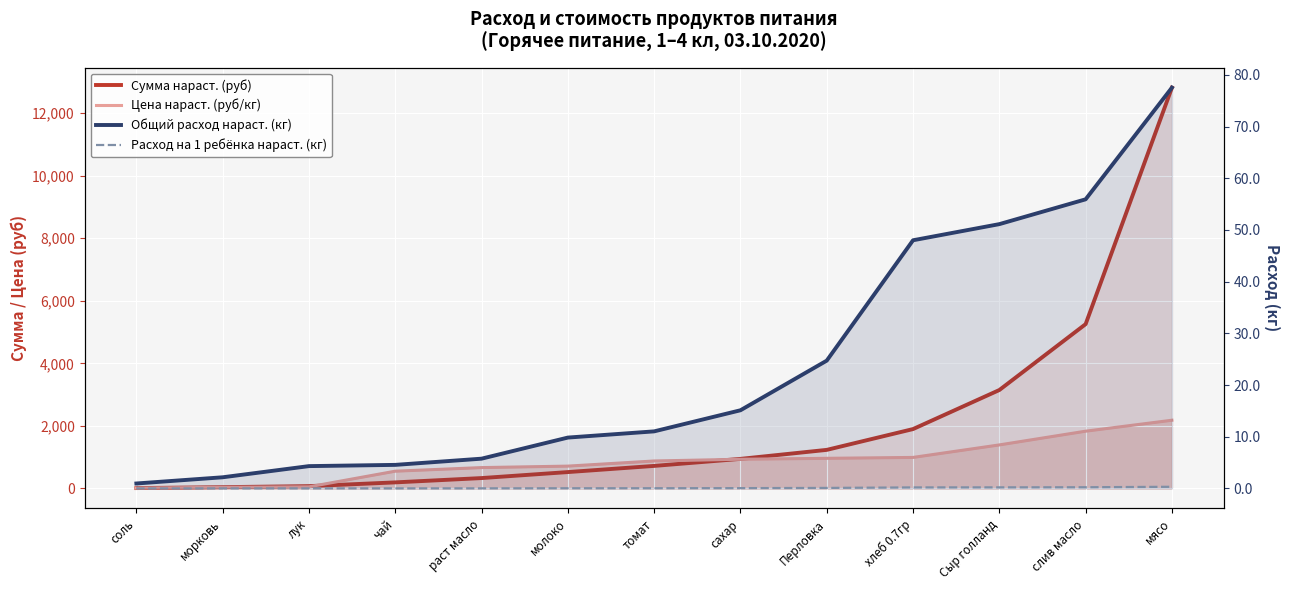

True or false: Общий расход нараст. (кг) and Цена нараст. (руб/кг) cross at least once.

False